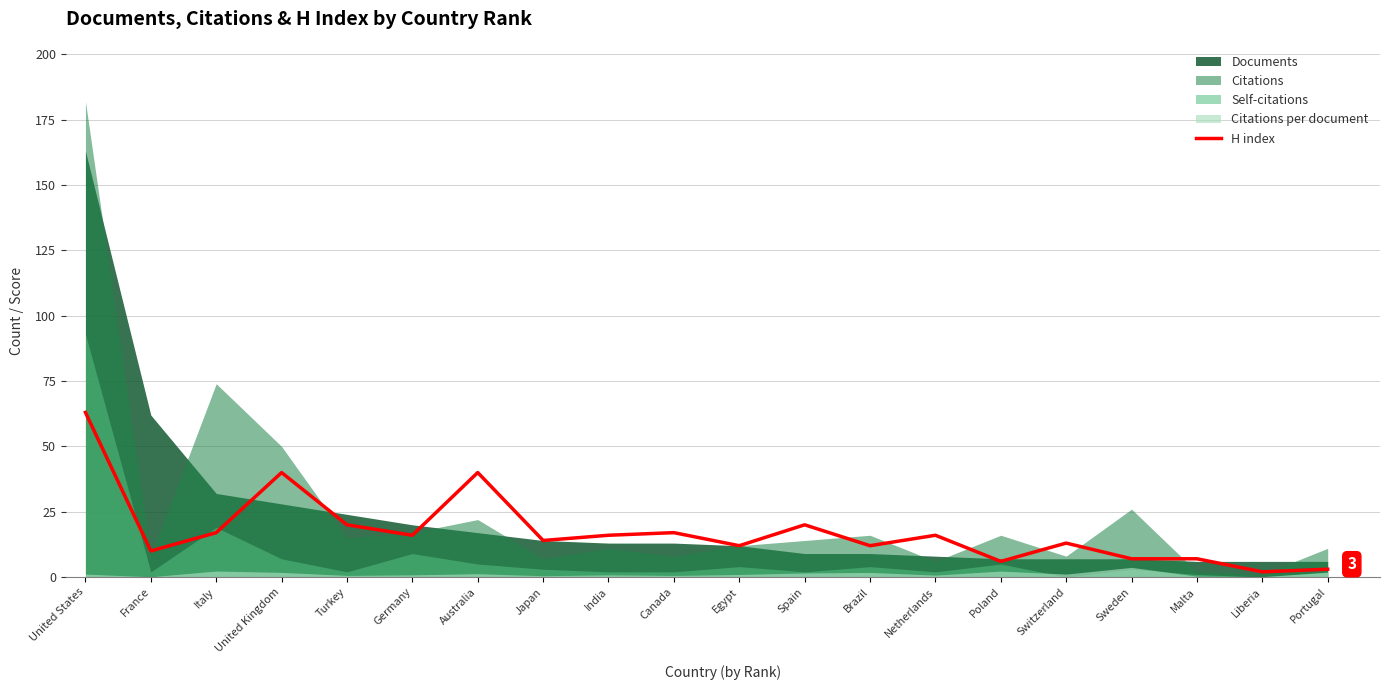

Reading right to left, transcribe all the data shown in this chart.

Portugal=3	Liberia=2	Malta=7	Sweden=7	Switzerland=13	Poland=6	Netherlands=16	Brazil=12	Spain=20	Egypt=12	Canada=17	India=16	Japan=14	Australia=40	Germany=16	Turkey=20	United Kingdom=40	Italy=17	France=10	United States=63